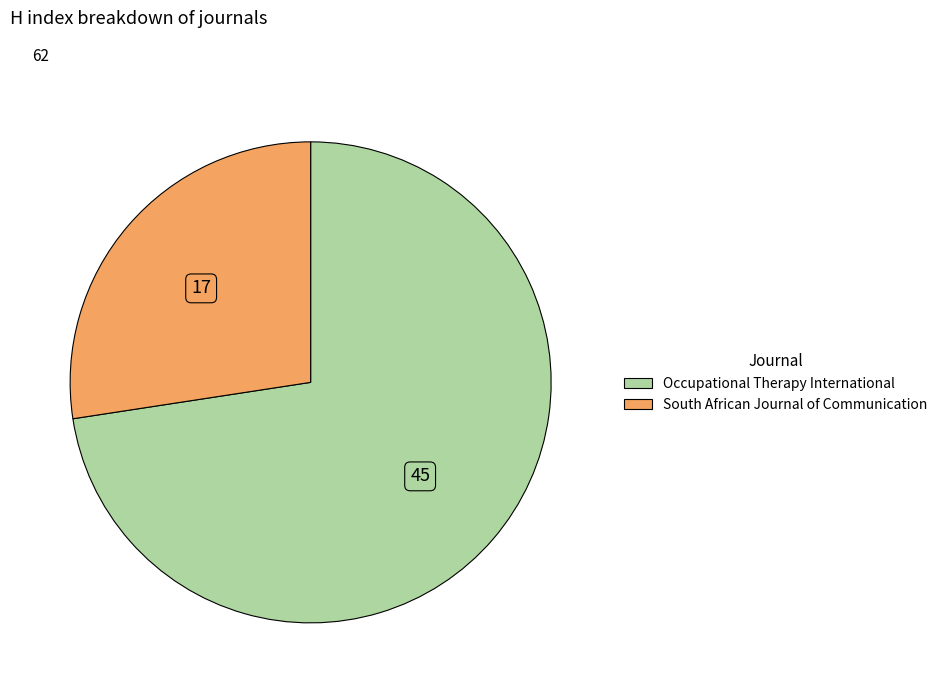

Rank the categories by value from lowest to highest.

South African Journal of Communication, Occupational Therapy International